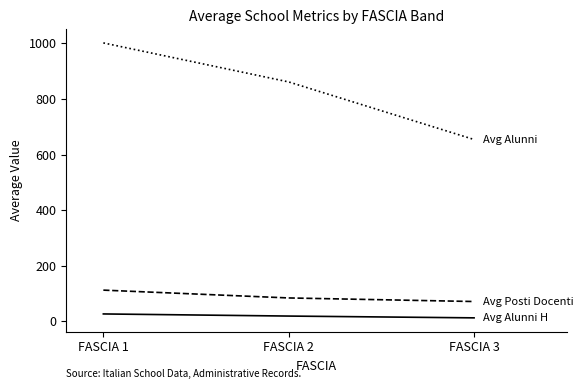

How many distinct data groups are displayed?

3